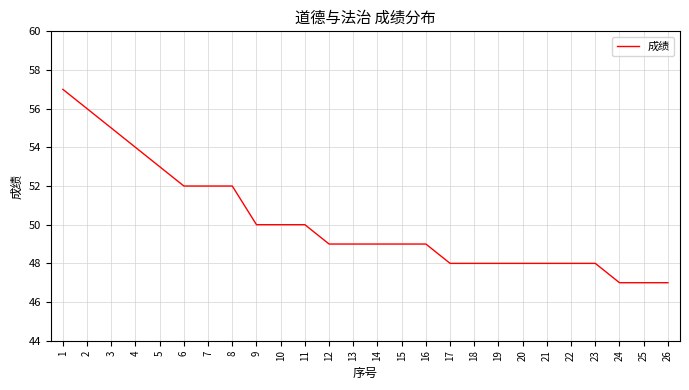

What is the change in value from 6 to 14?

-3